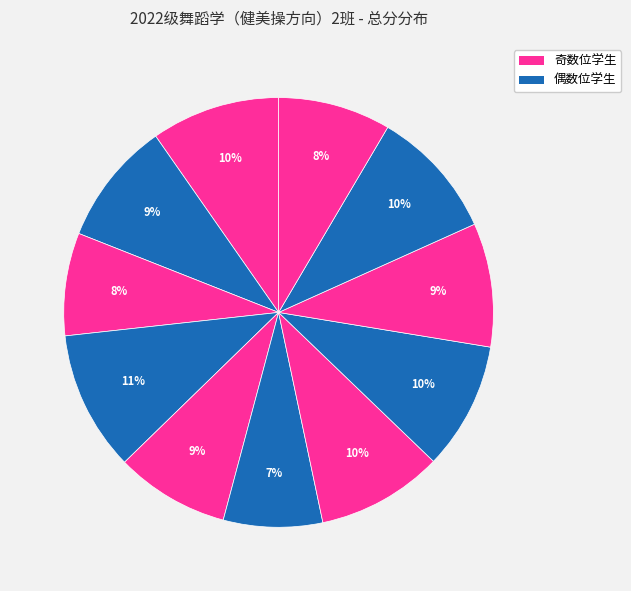

To the nearest percent, what is the difference between the largest and smallest slice percentages?

3%